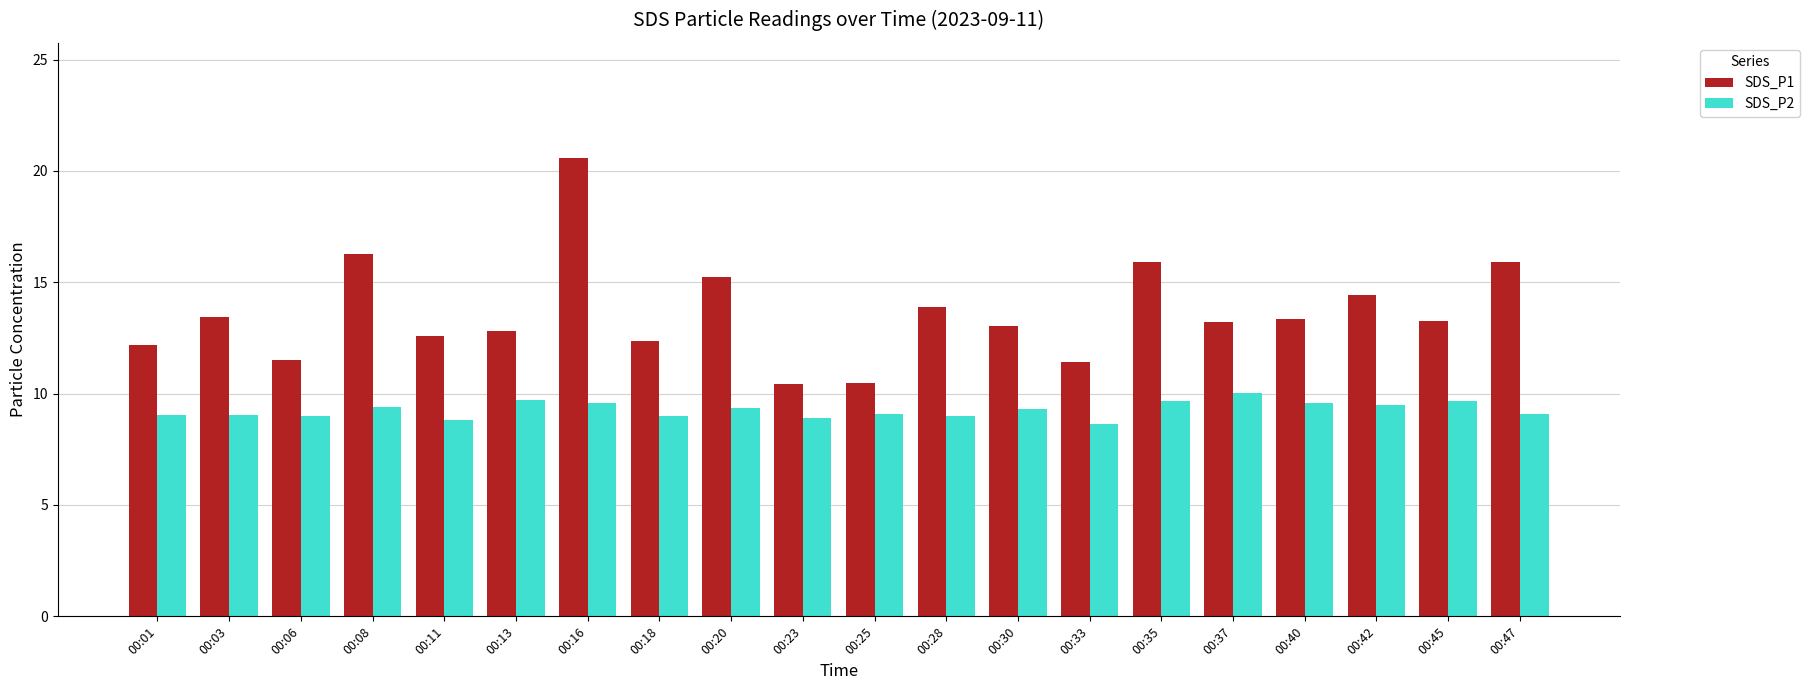

The SDS_P2 series shows 8.6 at 00:33. True or false?

True